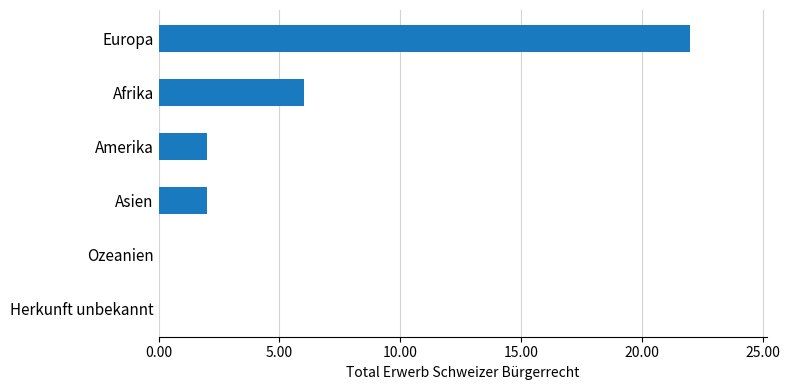

Reading bottom to top, what are all the values shown in this chart?

Herkunft unbekannt=0	Ozeanien=0	Asien=2	Amerika=2	Afrika=6	Europa=22